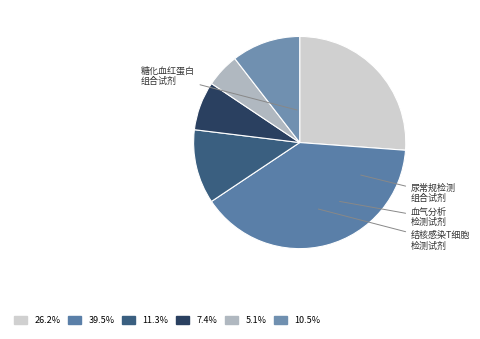

How many slices are in this pie chart?

6